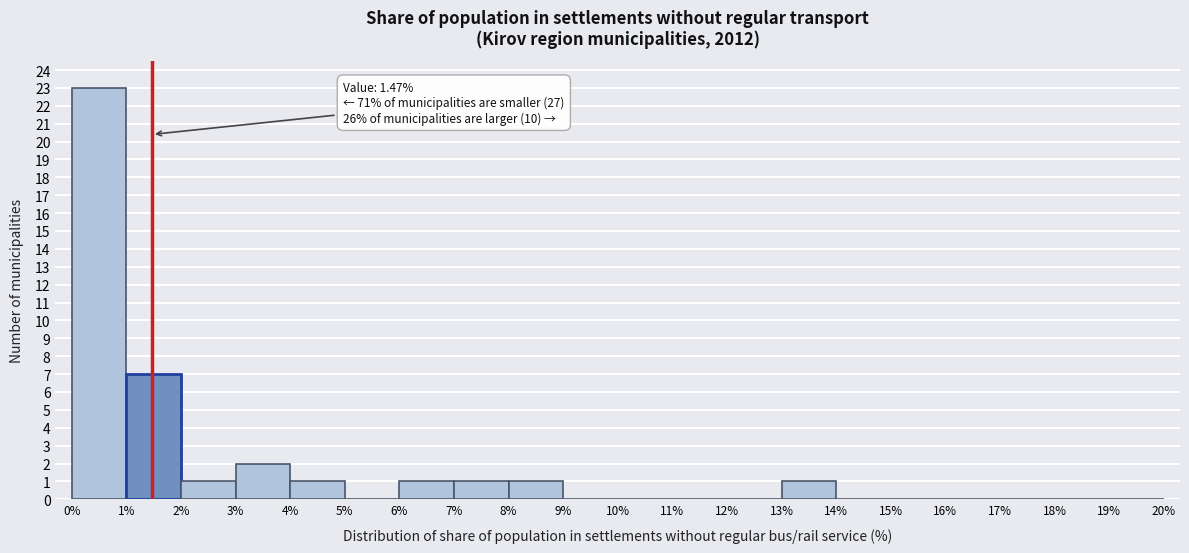

Which range on the x-axis has the tallest bar?

0% to 1%